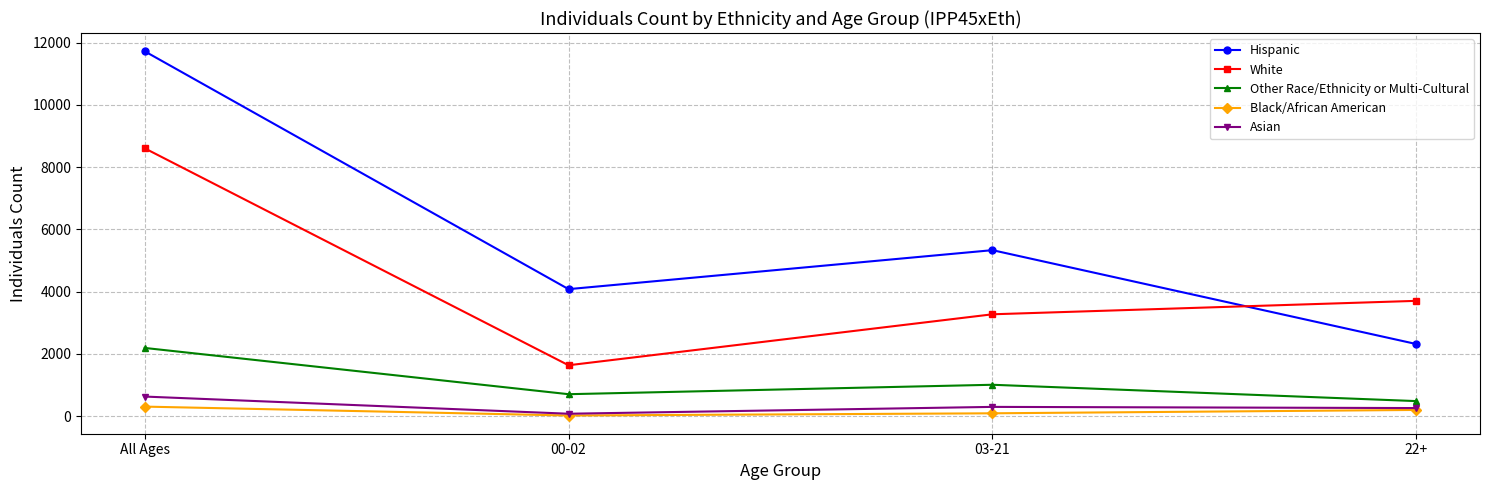

What are all the series names shown in the legend?

Hispanic, White, Other Race/Ethnicity or Multi-Cultural, Black/African American, Asian